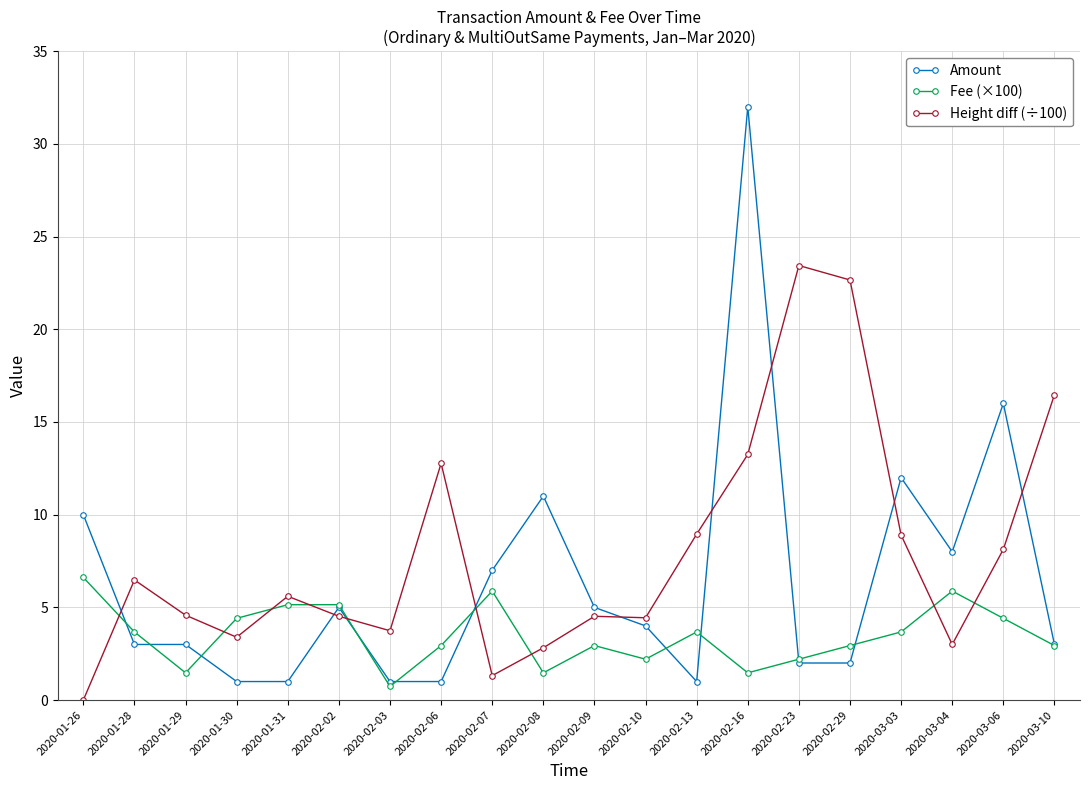

What are all the series names shown in the legend?

Amount, Fee (×100), Height diff (÷100)